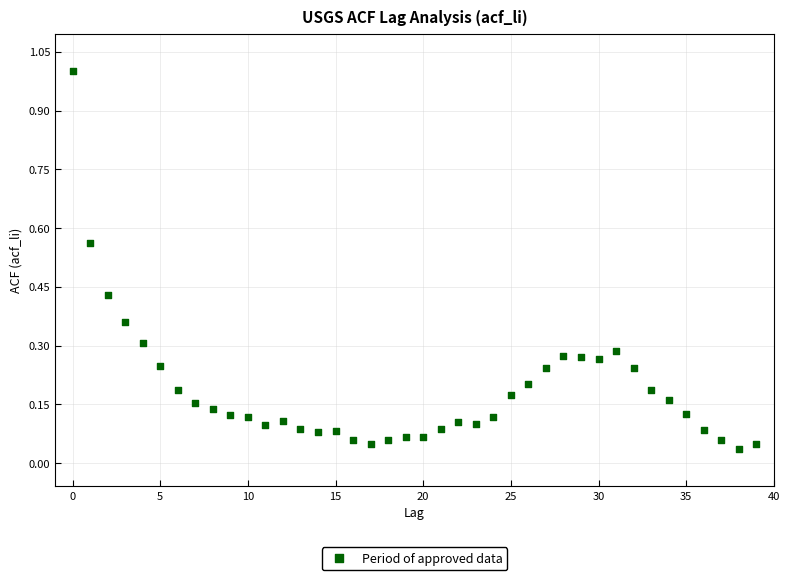

What is the range of Y values (max minus min)?

1.0